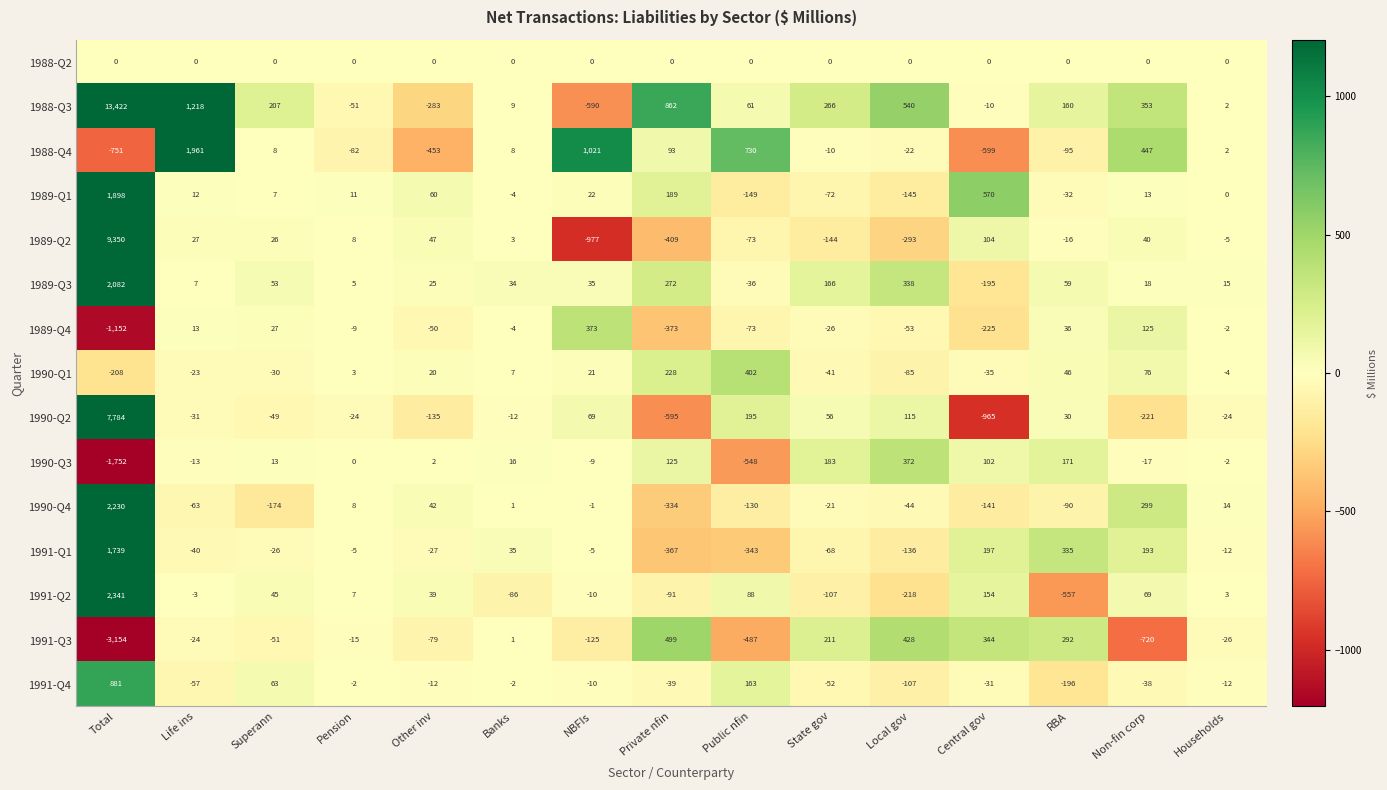

Which series has the widest spread of values?

1988-Q3